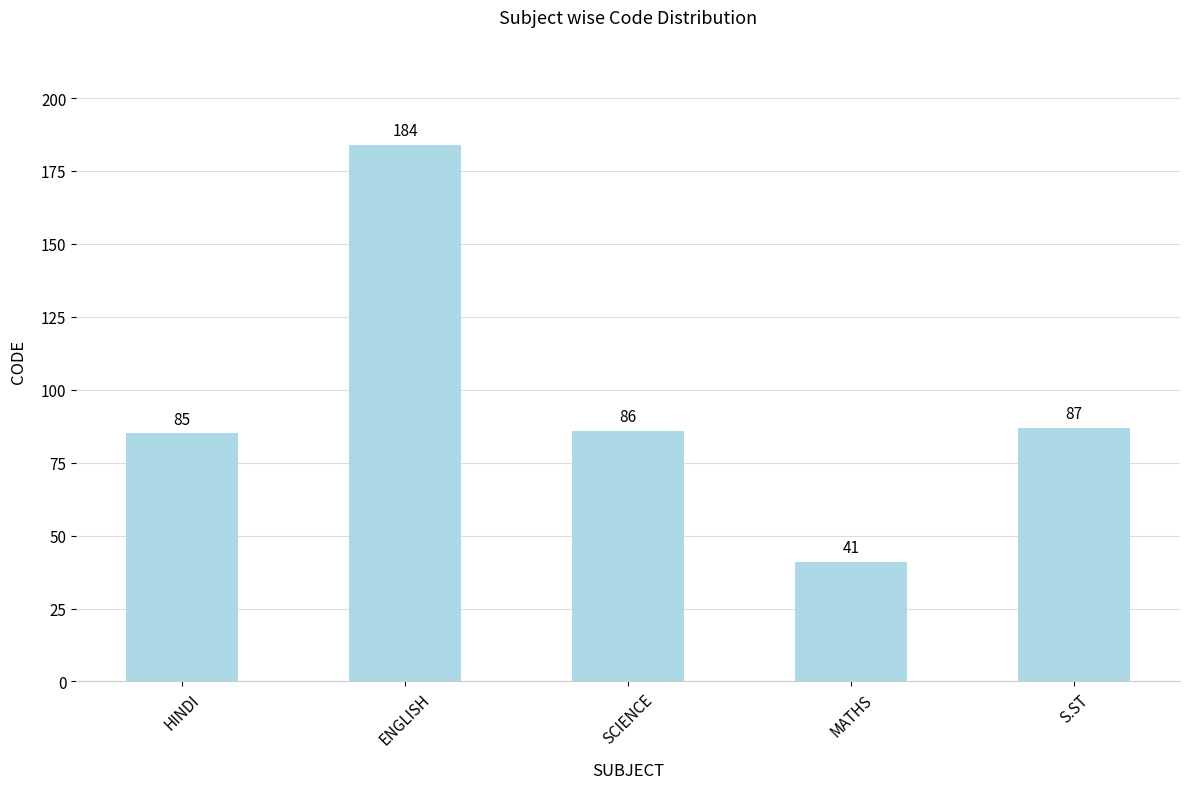

At which label is the value closest to 112?

S.ST